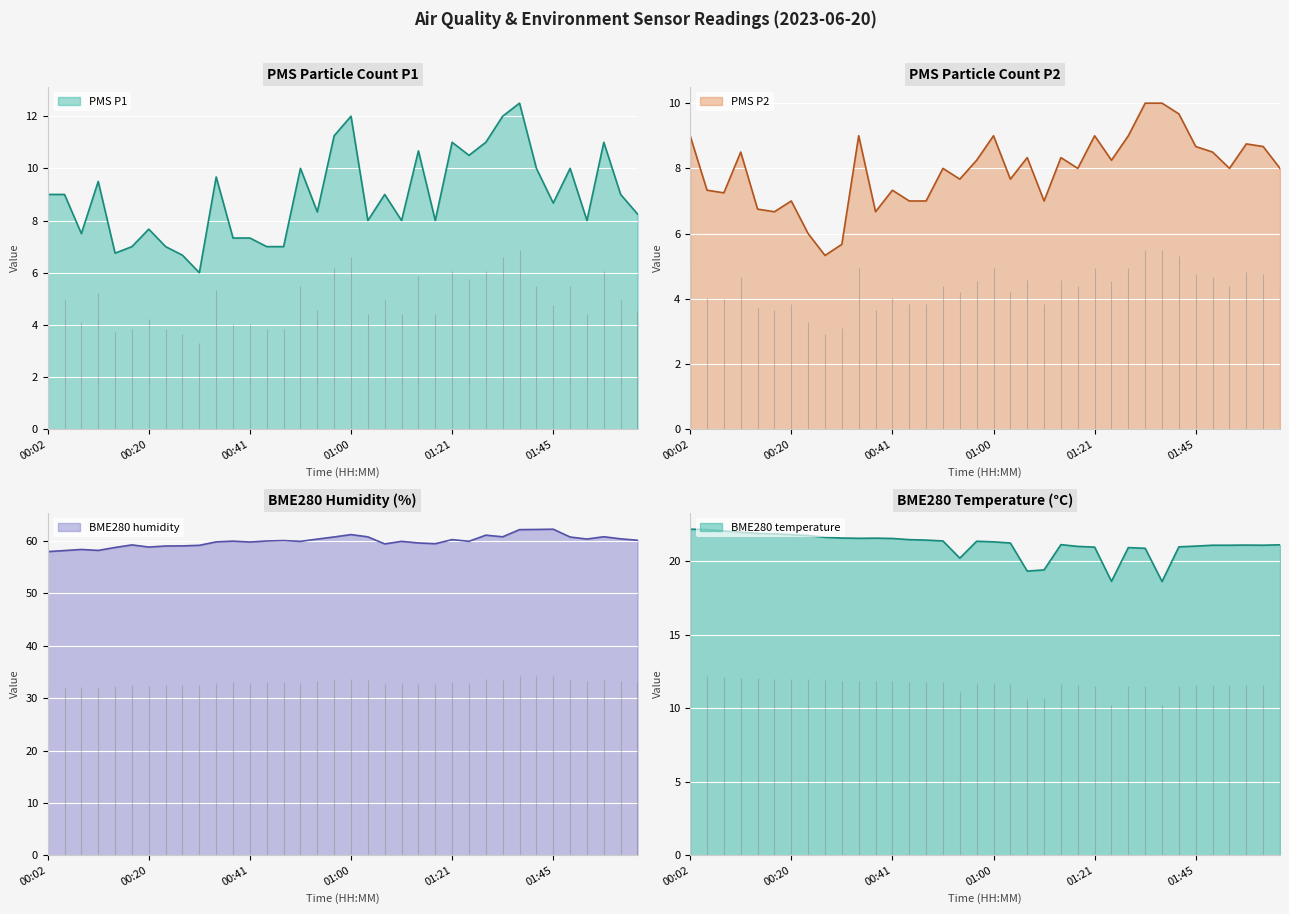

What is the highest value of the PMS_P1 series?

12.5